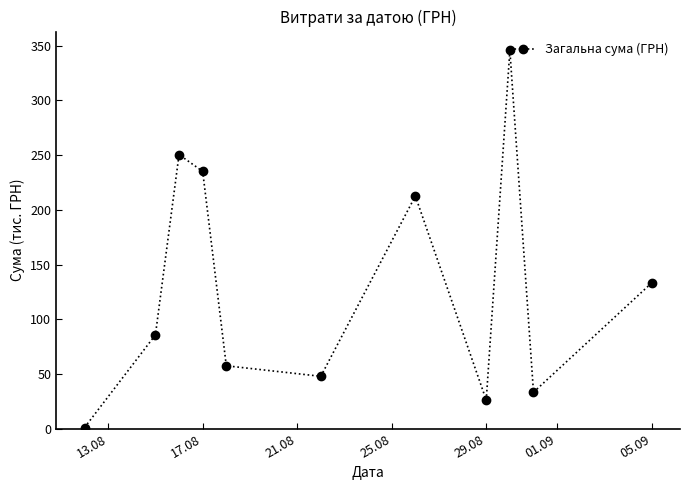

Does the chart have visible grid lines?

No